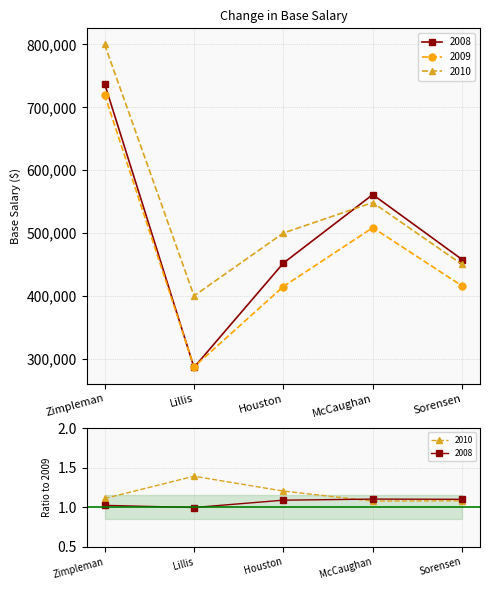

True or false: 2008 has a value of 452154 at Houston.

True